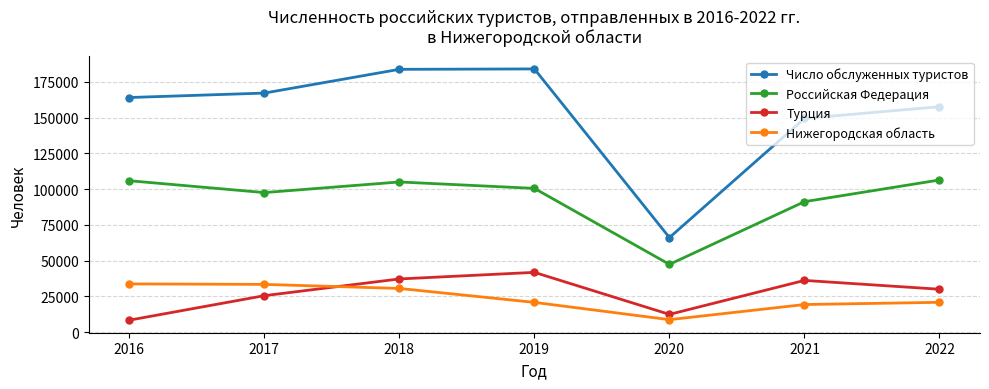

True or false: Российская Федерация has a value of 49435 at 2016.

False